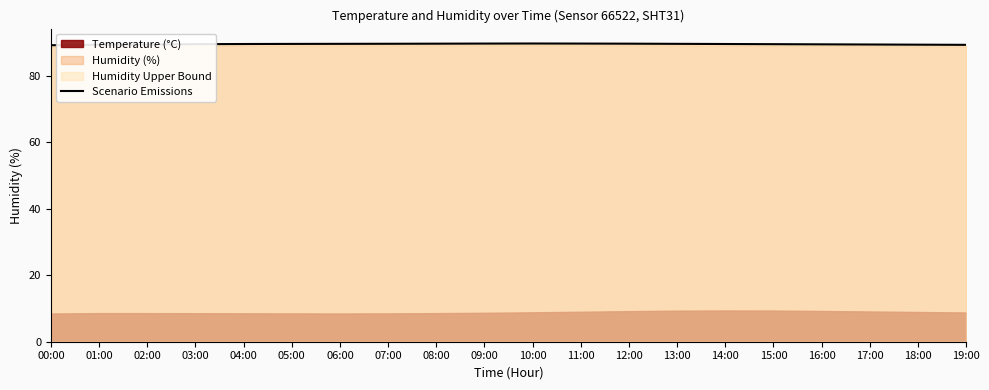

List the labels in order of value, largest first.

10:00, 09:00, 11:00, 08:00, 12:00, 07:00, 06:00, 13:00, 05:00, 04:00, 14:00, 03:00, 15:00, 16:00, 02:00, 17:00, 18:00, 01:00, 19:00, 00:00